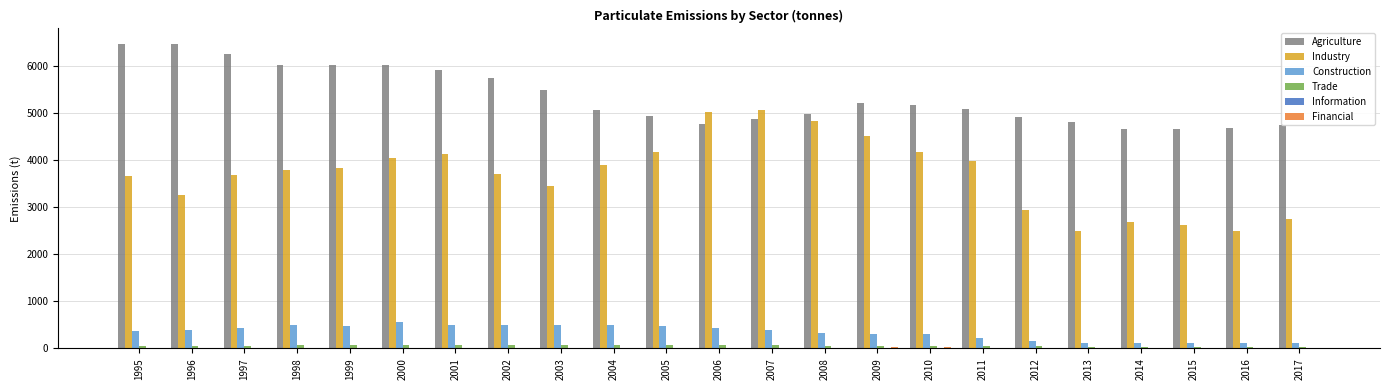

True or false: Construction has a value of 187.3 at 1999.

False